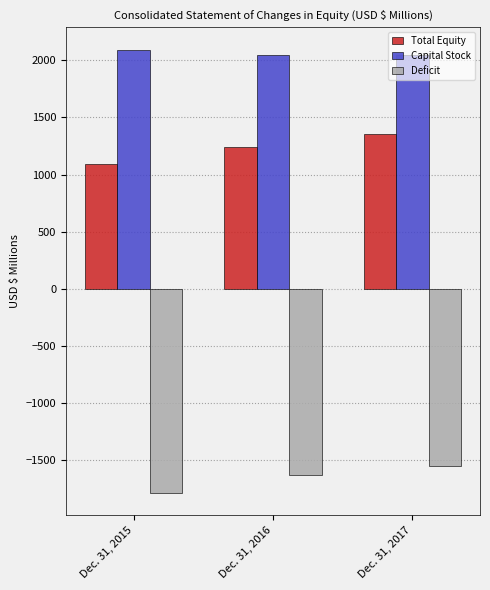

Which label corresponds to the smallest value in the chart?

Dec. 31, 2015